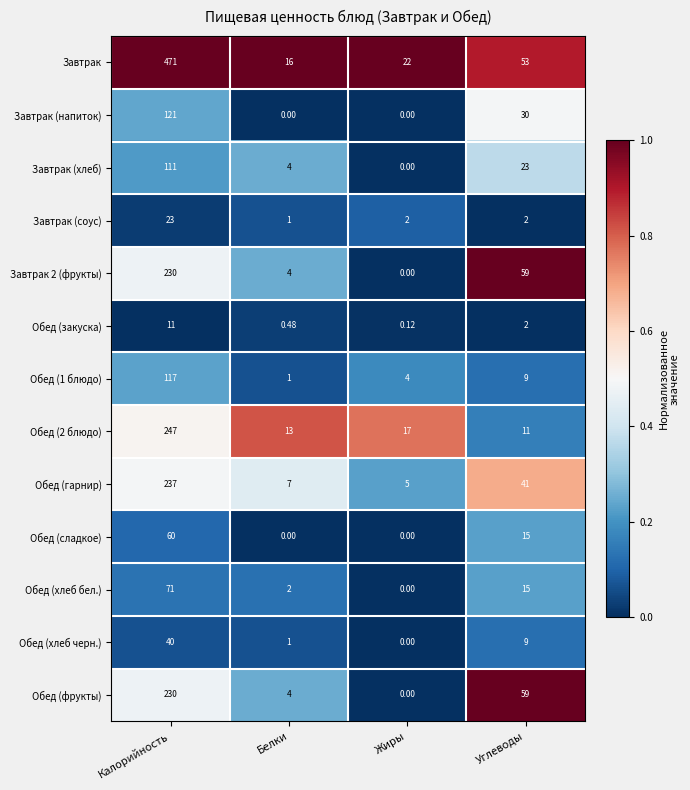

Which series has the widest spread of values?

Завтрак